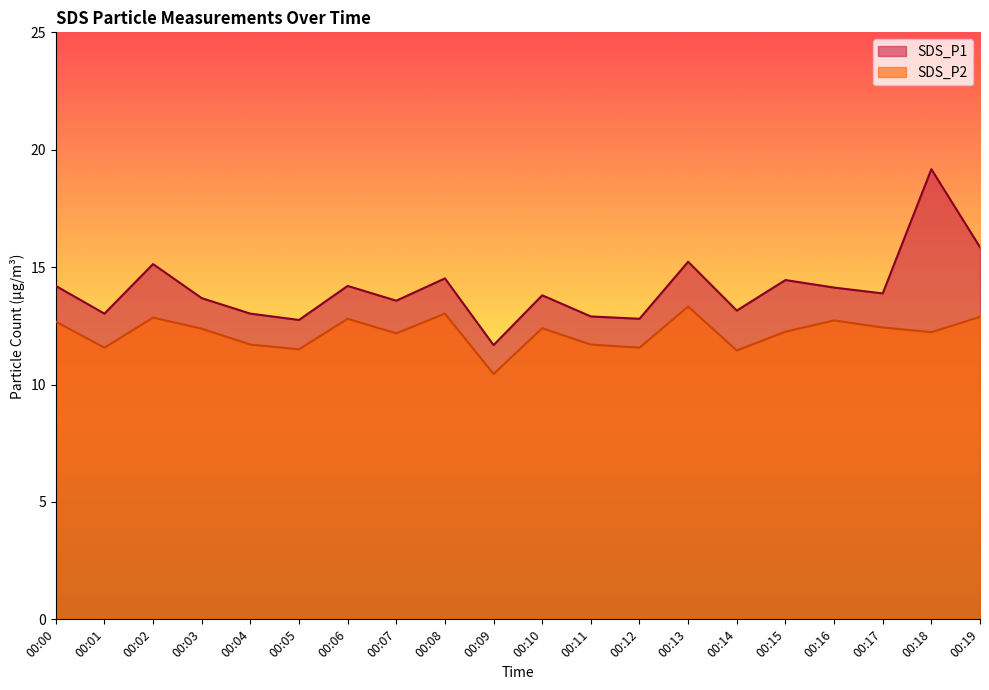

Count the number of data series in this chart.

2